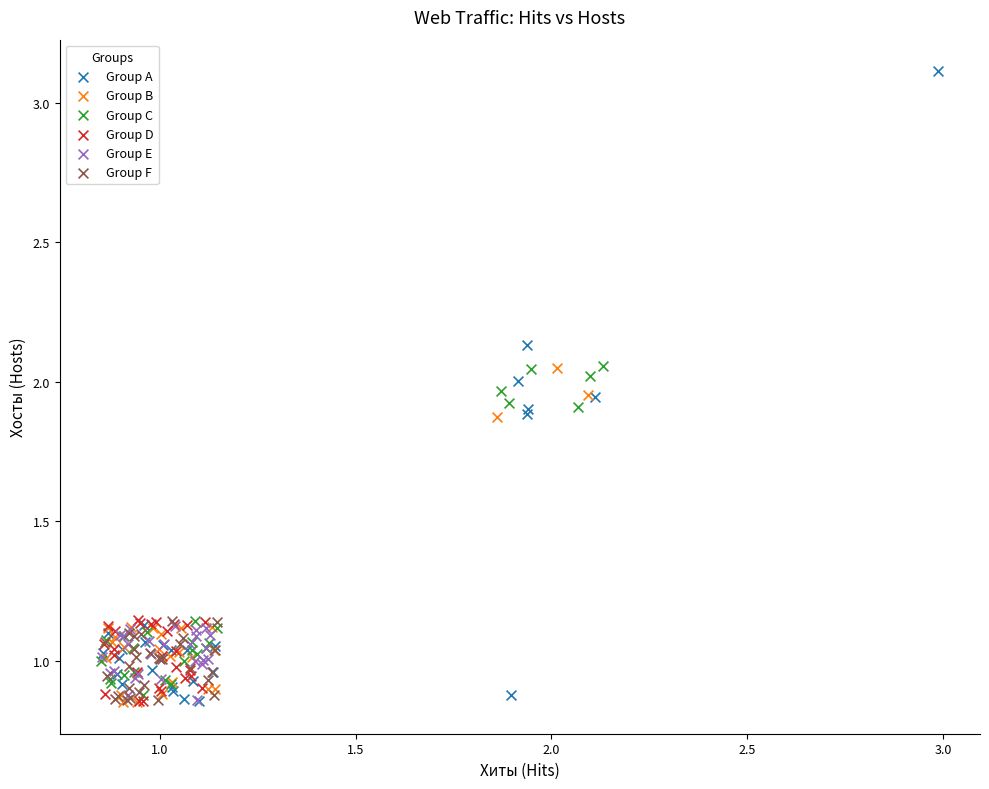

What are all the series names shown in the legend?

Group A, Group B, Group C, Group D, Group E, Group F